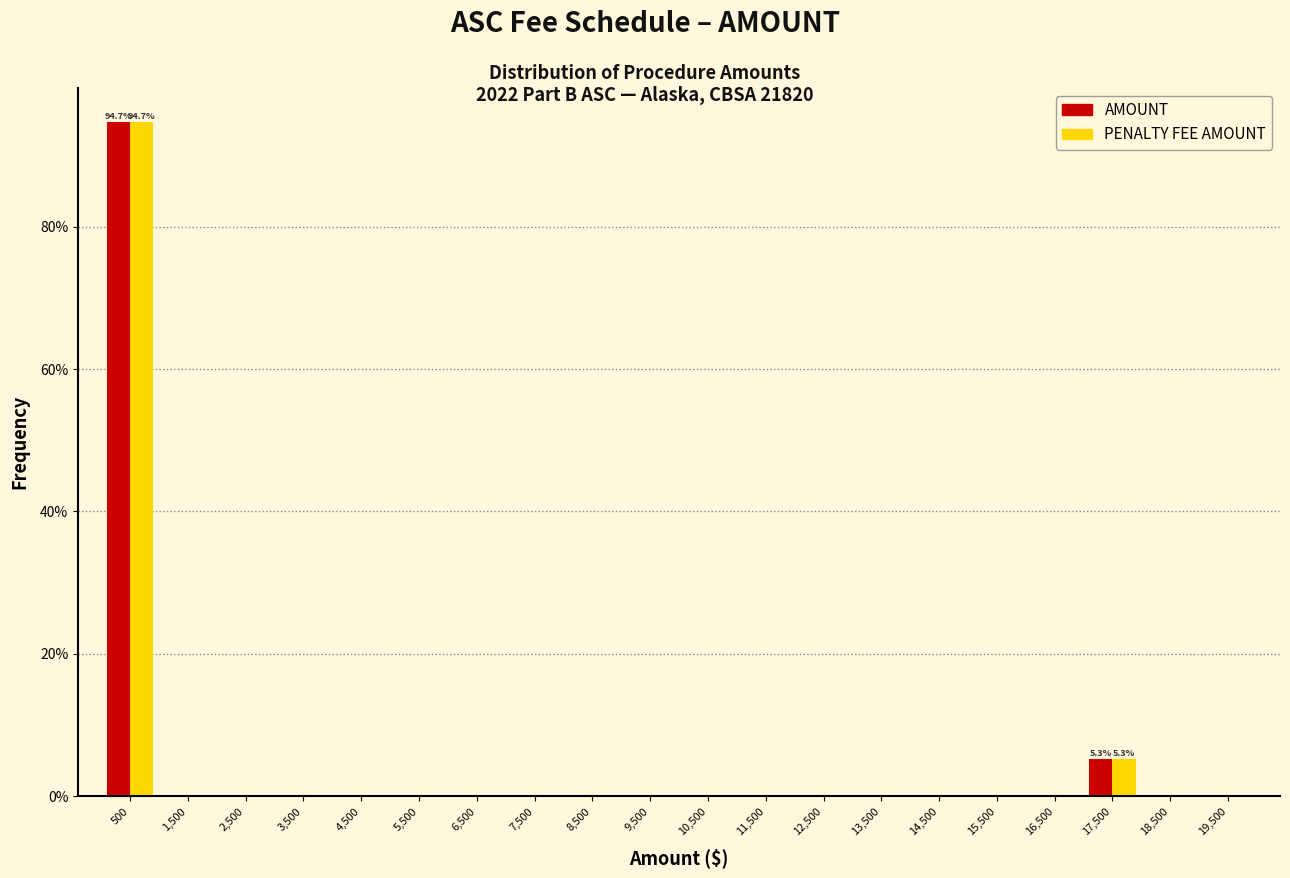

In the PENALTY FEE AMOUNT series, which range on the x-axis has the tallest bar?

0 to 1000